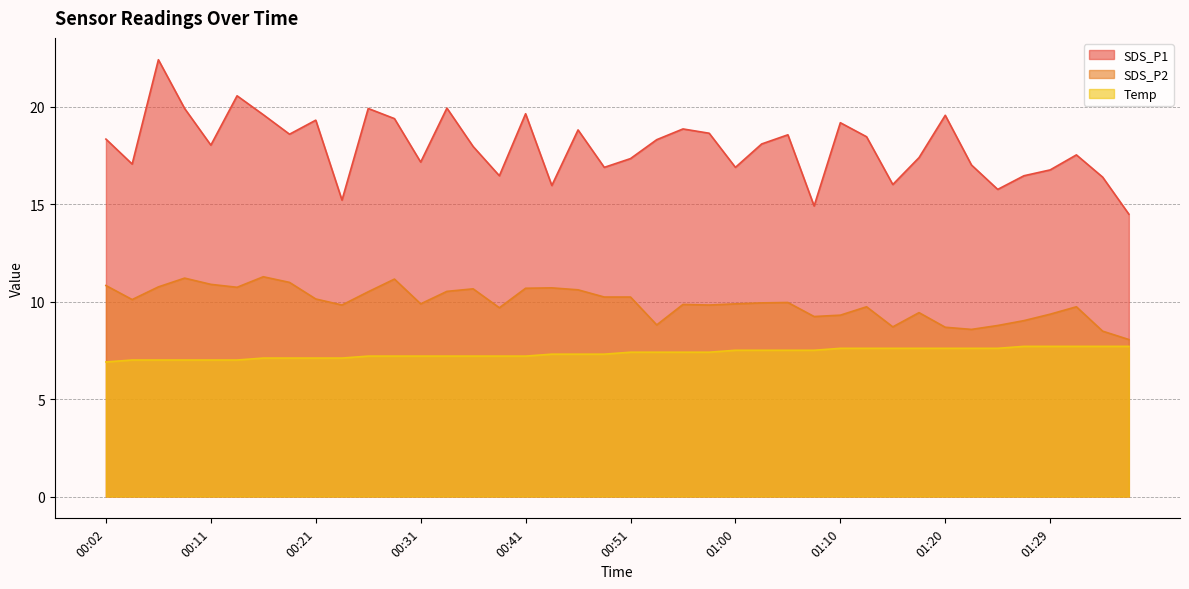

What is the sum of the SDS_P2 values at 01:20 and 00:46?

19.3